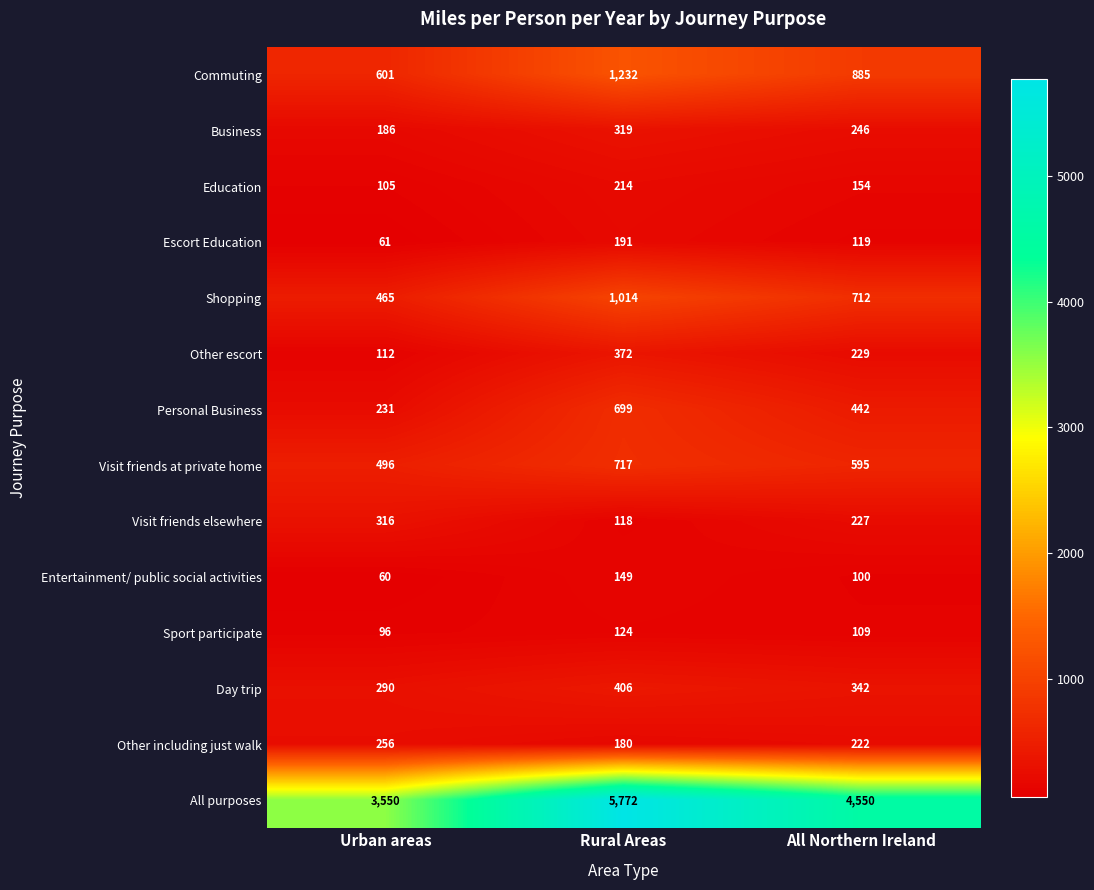

How many series are shown in this chart?

14